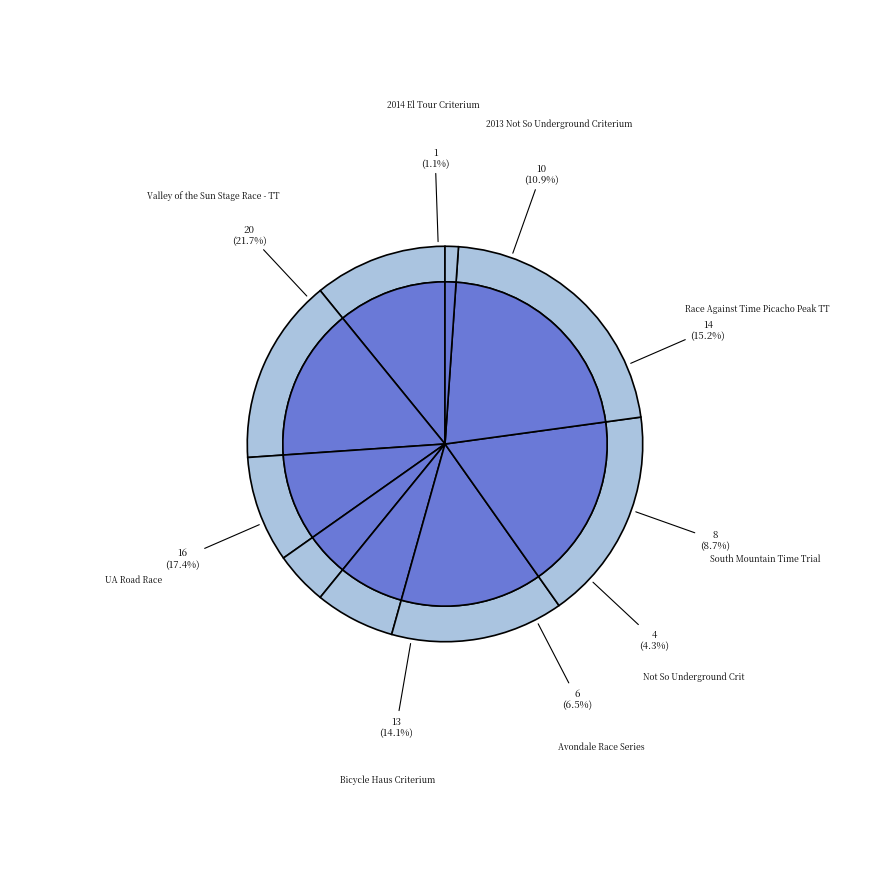

Does 2014 El Tour Criterium represent more than half of the total?

No